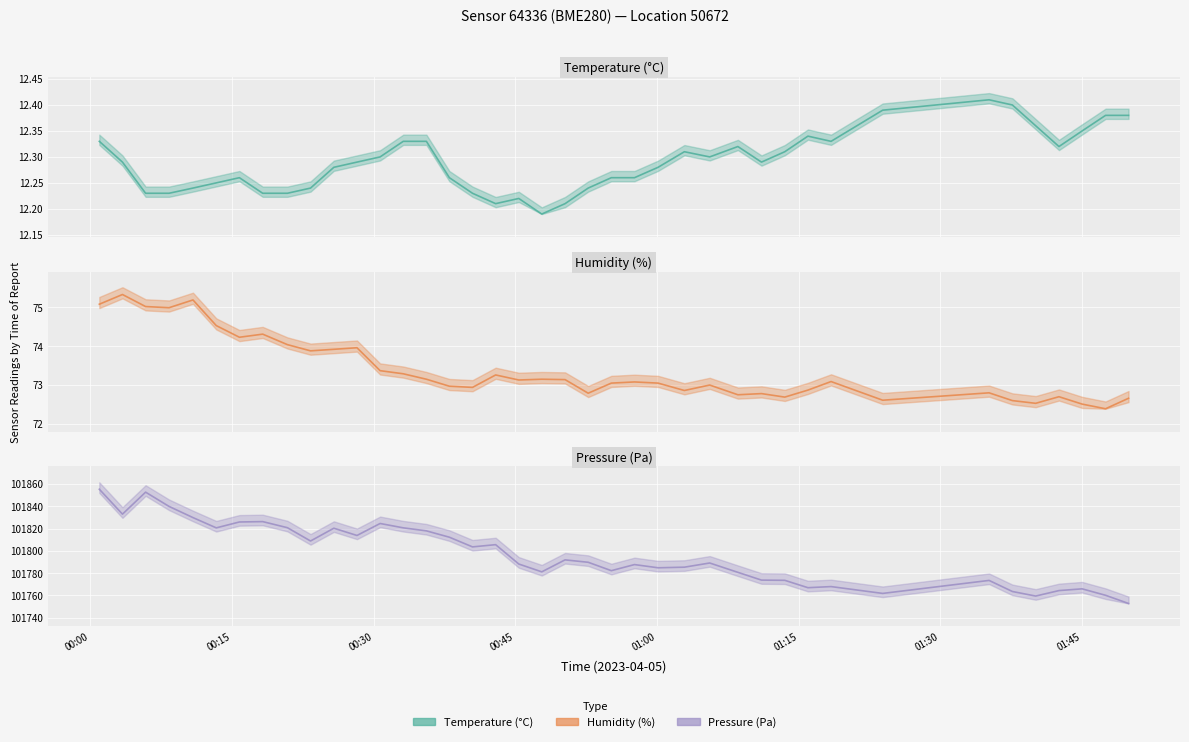

How many lines are shown in the chart?

3